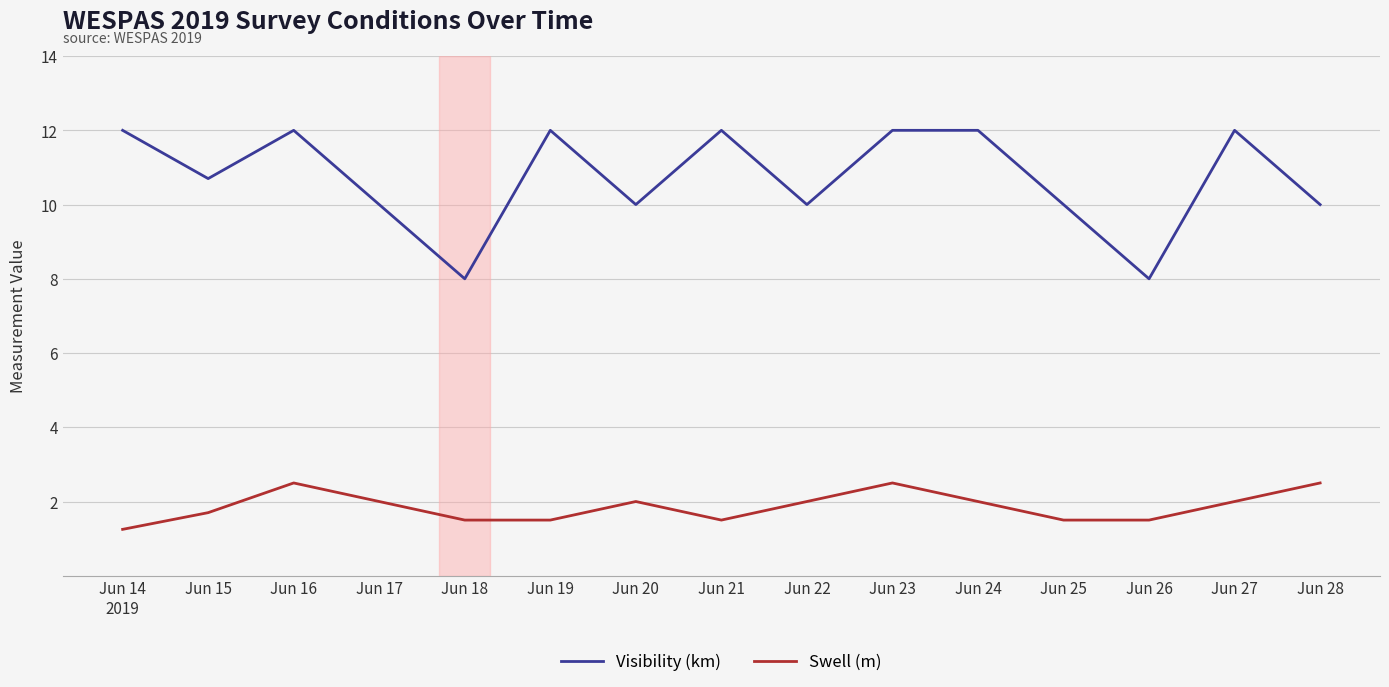

Is it true that Visibility (km) equals 10.0 at Jun 17?

True